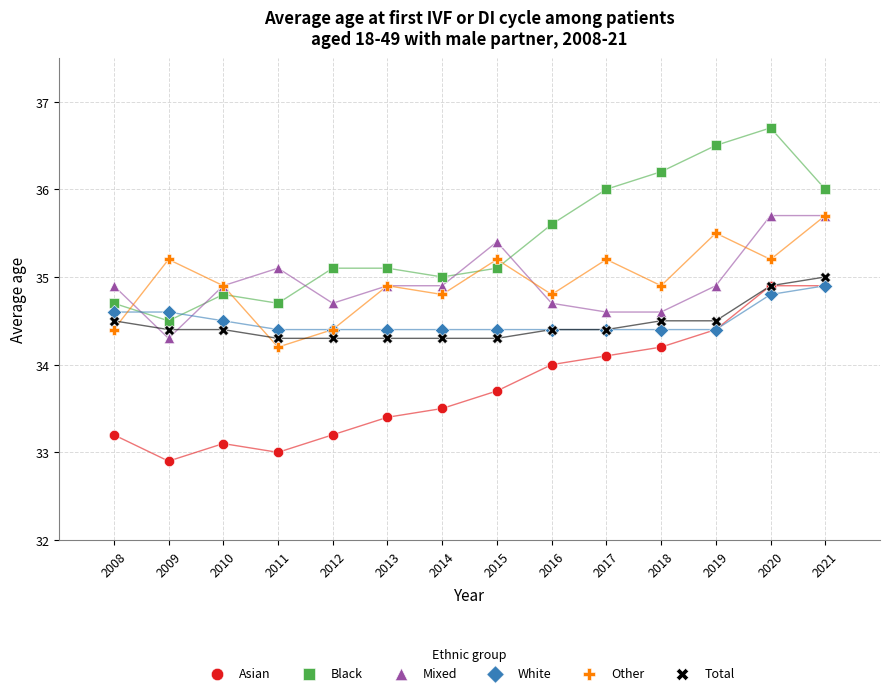

Which series has the largest Y range (max minus min)?

Black